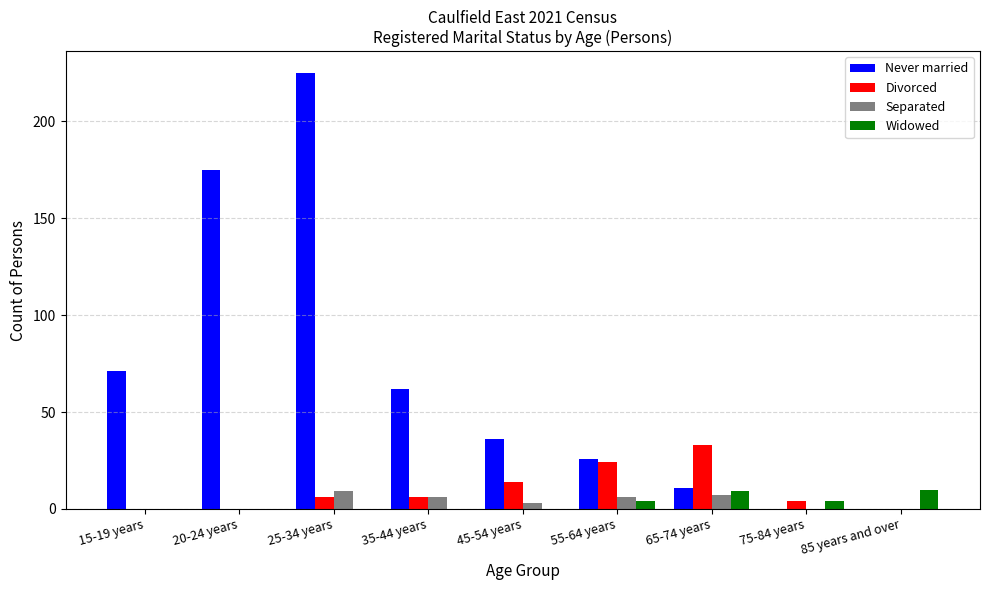

At which label is Divorced closest to 16?

45-54 years